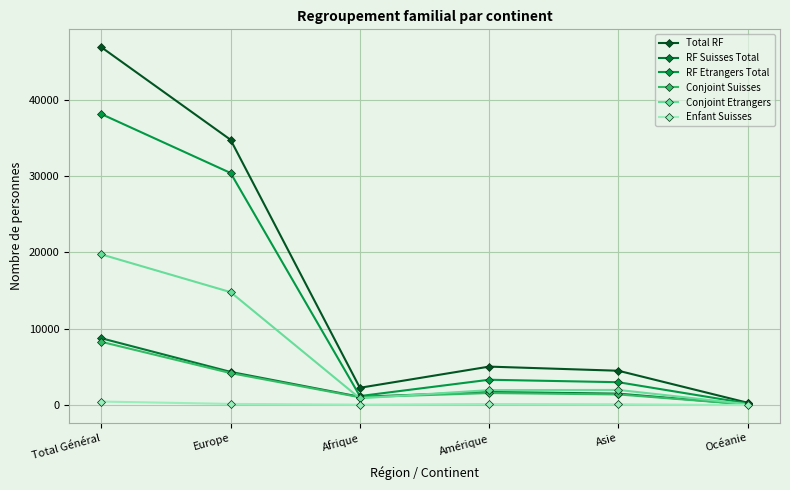

What are all the series names shown in the legend?

Total RF, RF Suisses Total, RF Etrangers Total, Conjoint Suisses, Conjoint Etrangers, Enfant Suisses